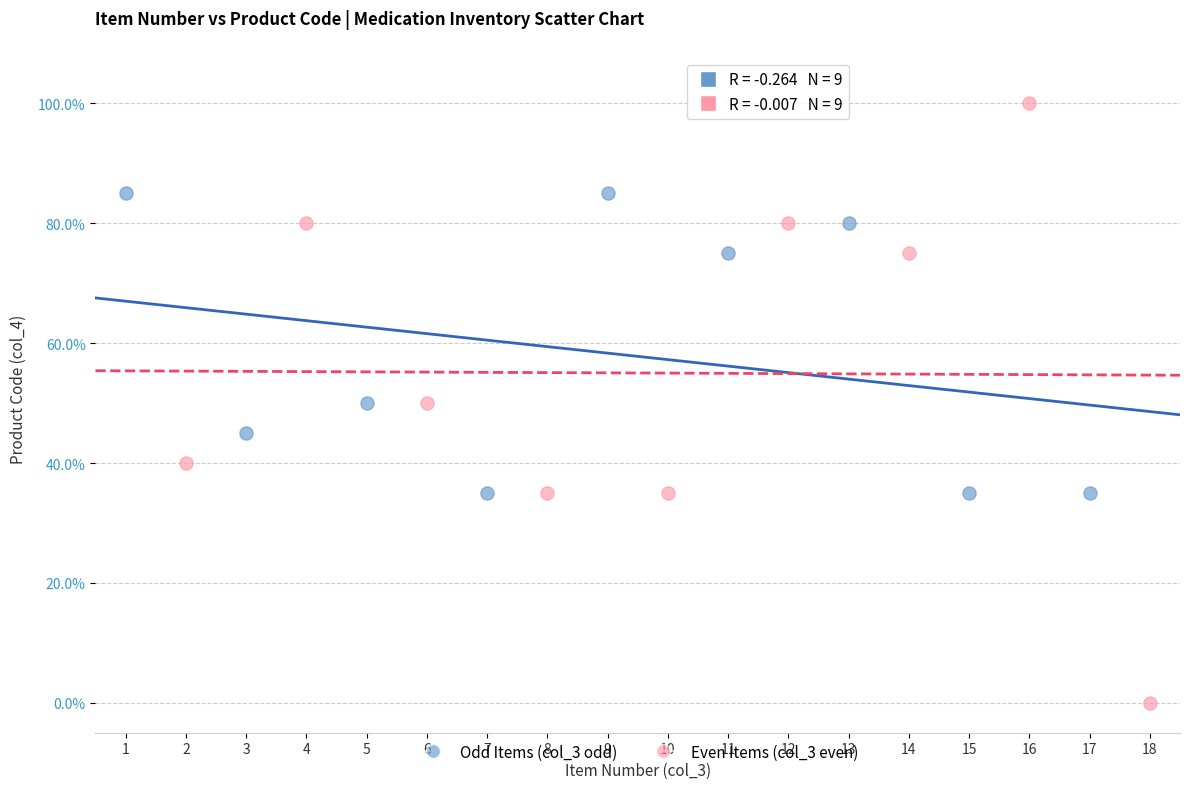

What are all the series names shown in the legend?

Odd Items (col_3 odd), Even Items (col_3 even)